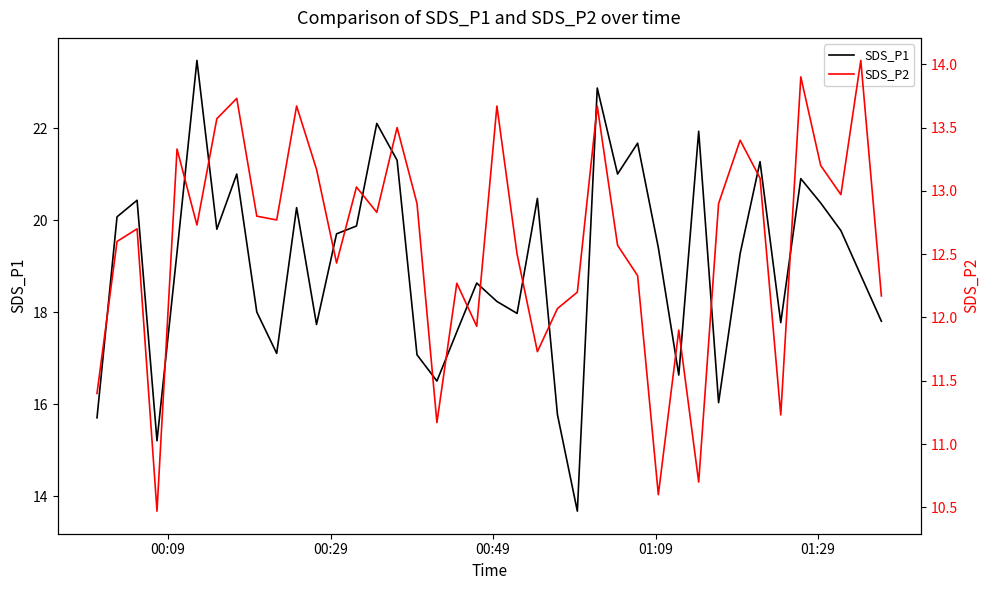

What is the maximum value for SDS_P1?

23.5